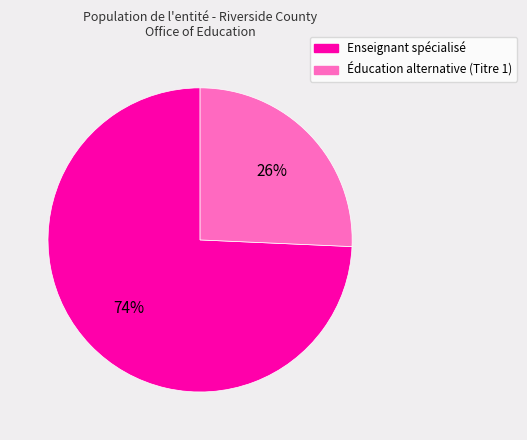

To the nearest percent, what is the average slice percentage?

50%